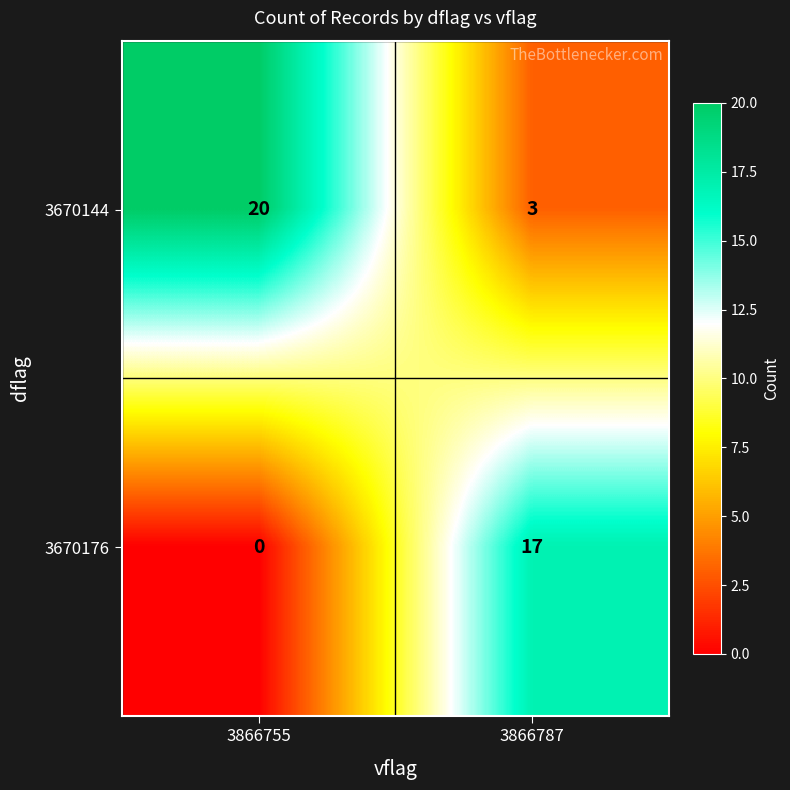

What is the total value across all series at 3866787?

20